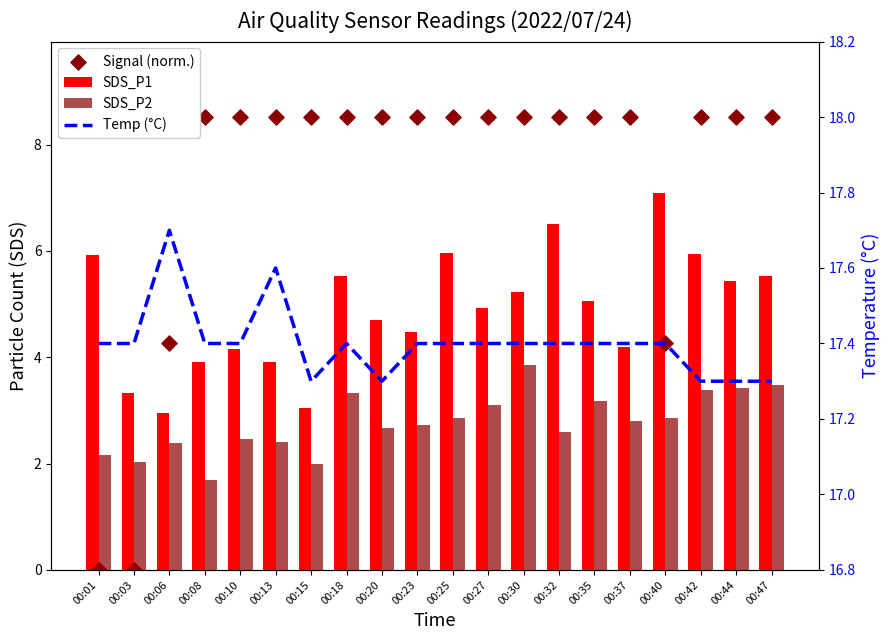

What is the total value across all series at 00:18?

34.8